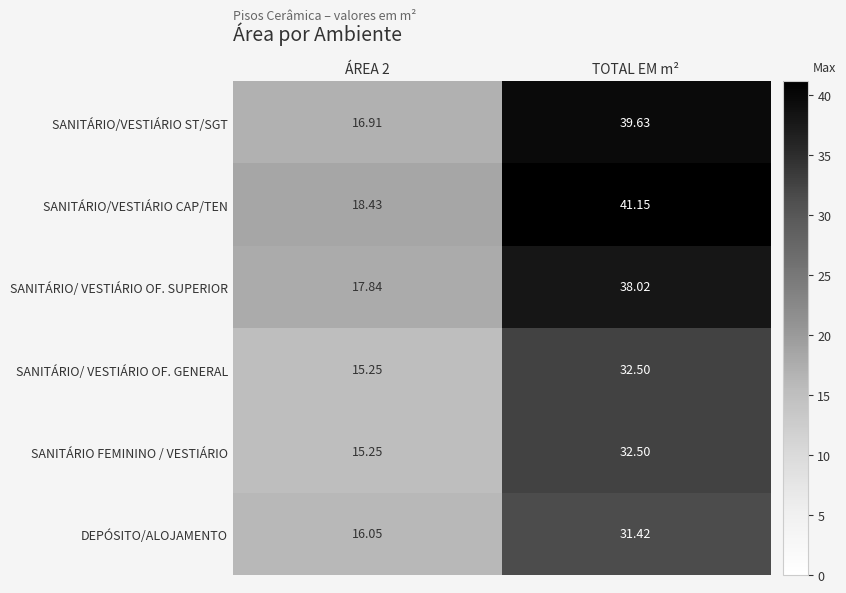

At which category is the sum across all series the highest?

TOTAL EM m²